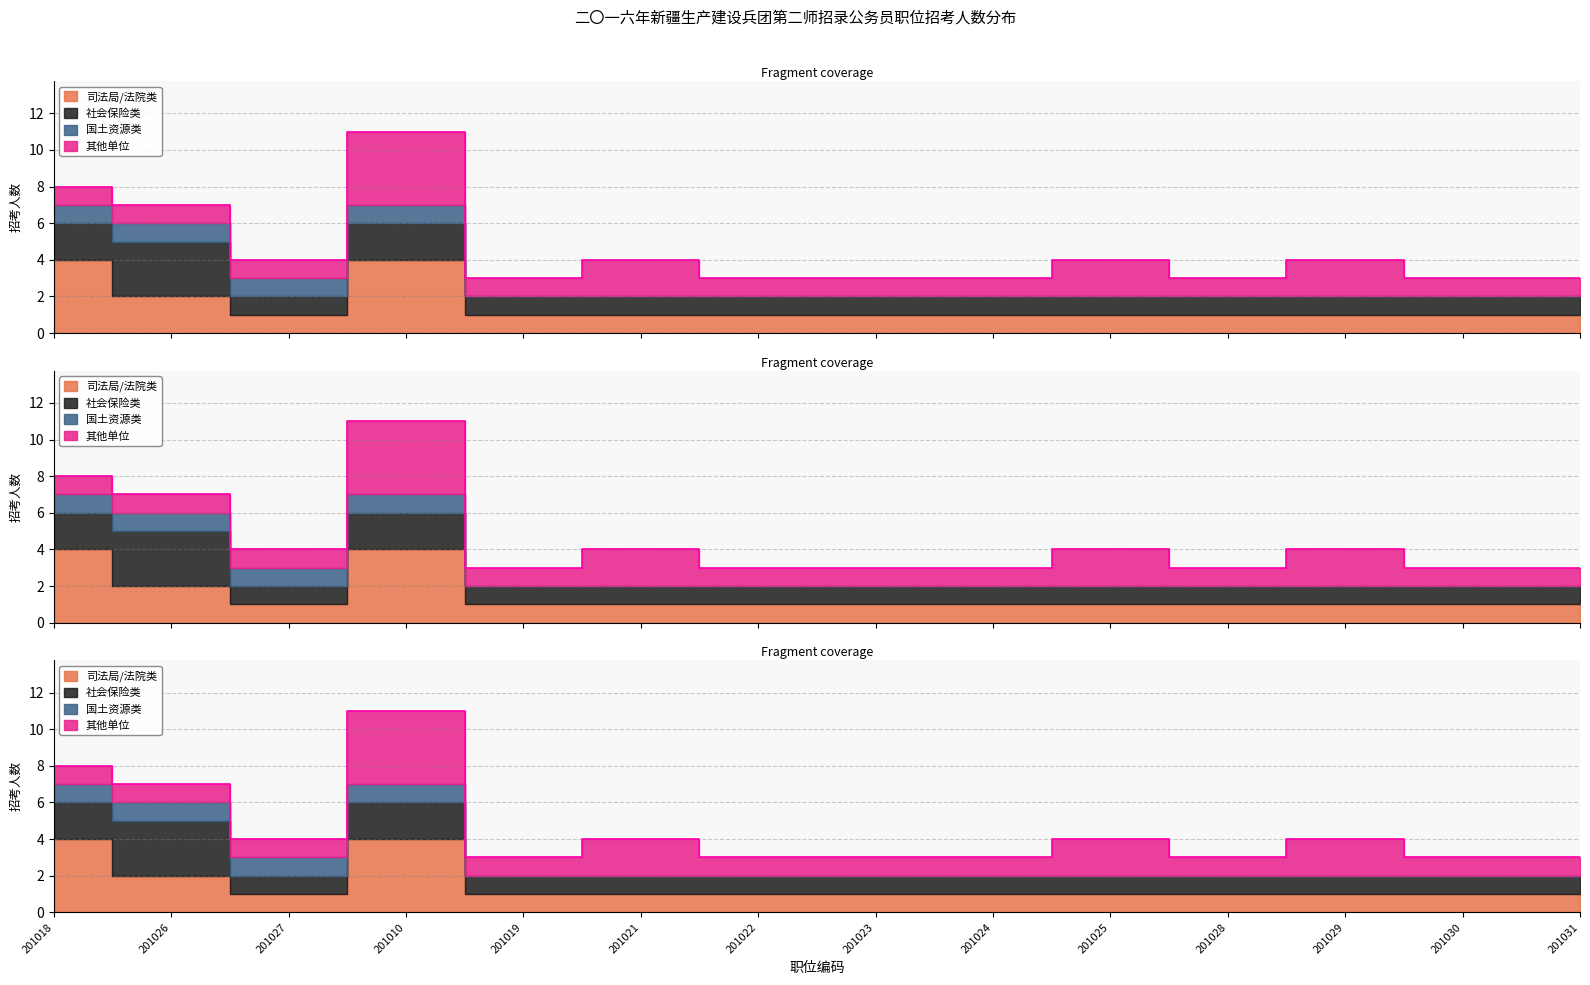

What position from the left is 201024?

9